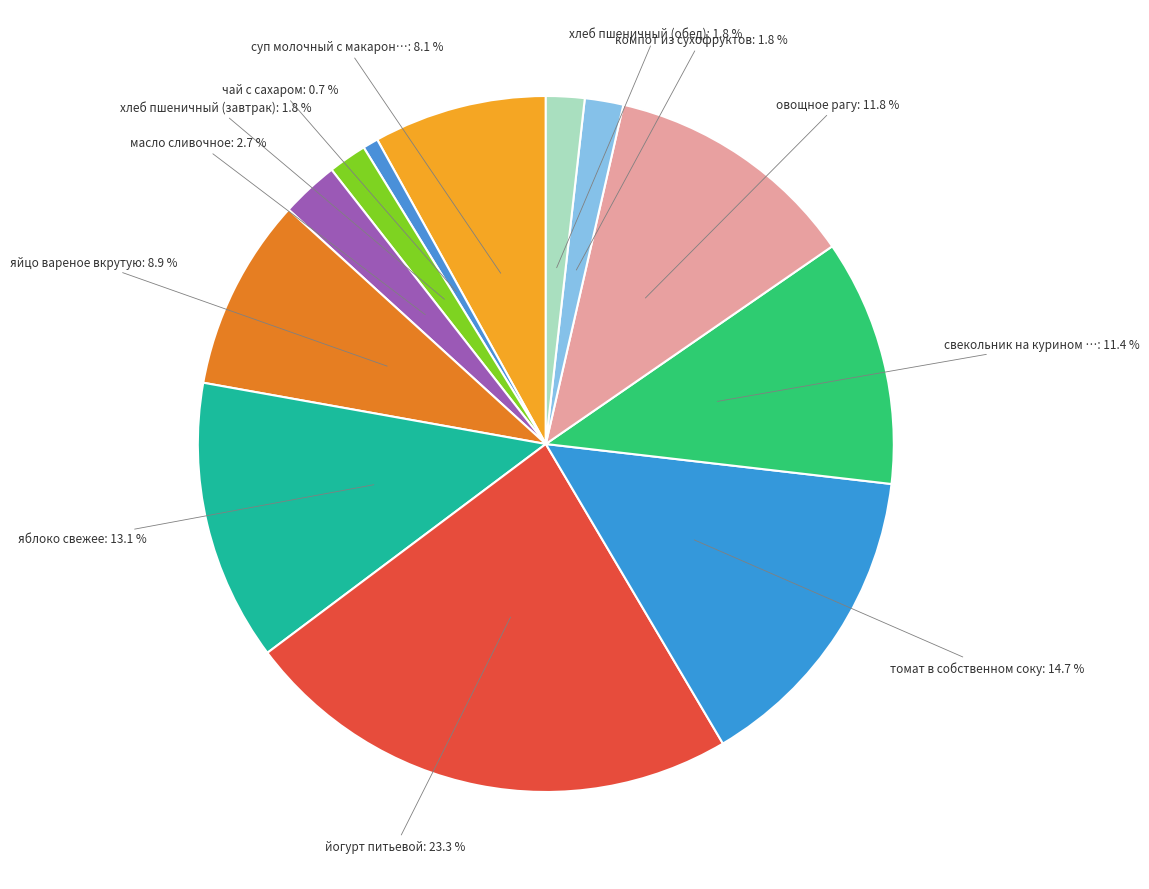

To the nearest percent, what is the difference between the largest and smallest slice percentages?

23%